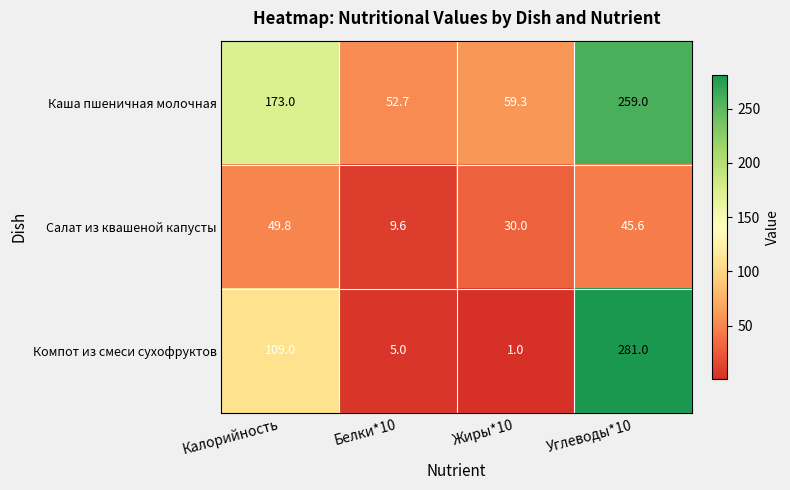

Which series has the widest spread of values?

Компот из смеси сухофруктов